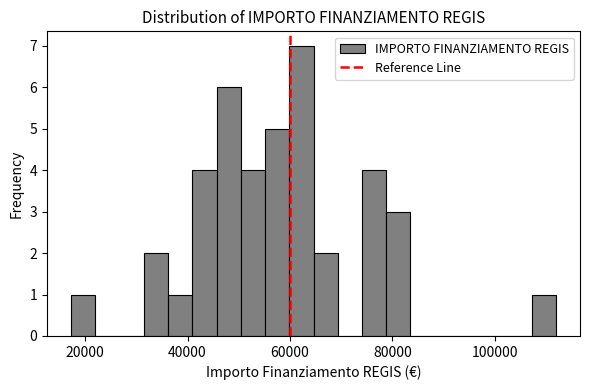

Around what value on the x-axis is the tallest bar? Give the approximate position of its centre, as read against the axis.

62000